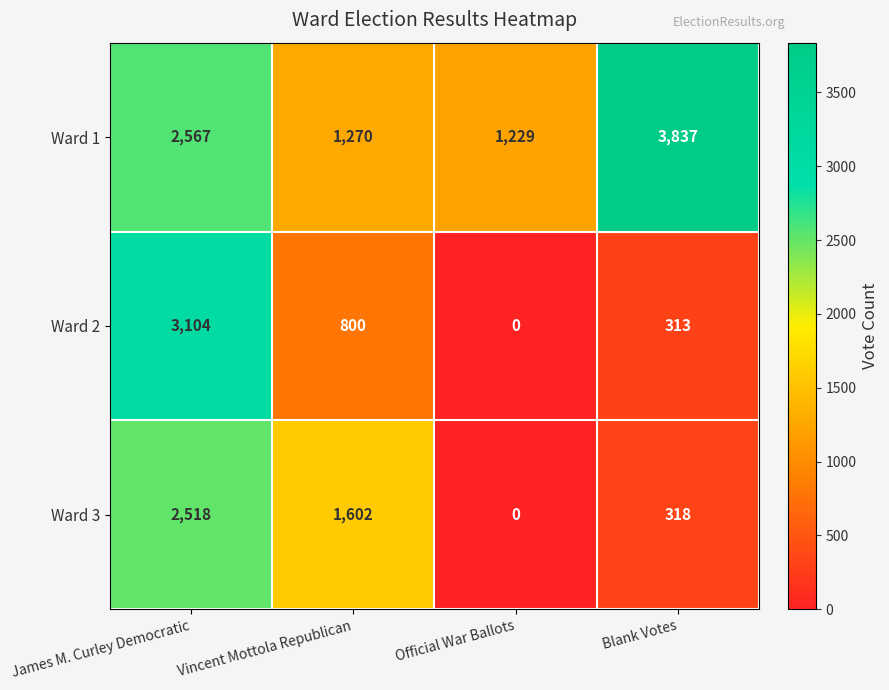

Reading left to right, transcribe all the data shown in this chart.

Ward 1: James M. Curley Democratic=2567	Vincent Mottola Republican=1270	Official War Ballots=1229	Blank Votes=3837
Ward 2: James M. Curley Democratic=3104	Vincent Mottola Republican=800	Official War Ballots=0	Blank Votes=313
Ward 3: James M. Curley Democratic=2518	Vincent Mottola Republican=1602	Official War Ballots=0	Blank Votes=318